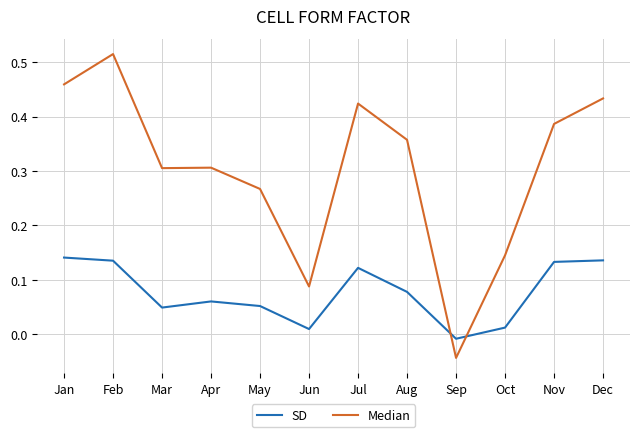

What is the total value across all series at Dec?

0.6